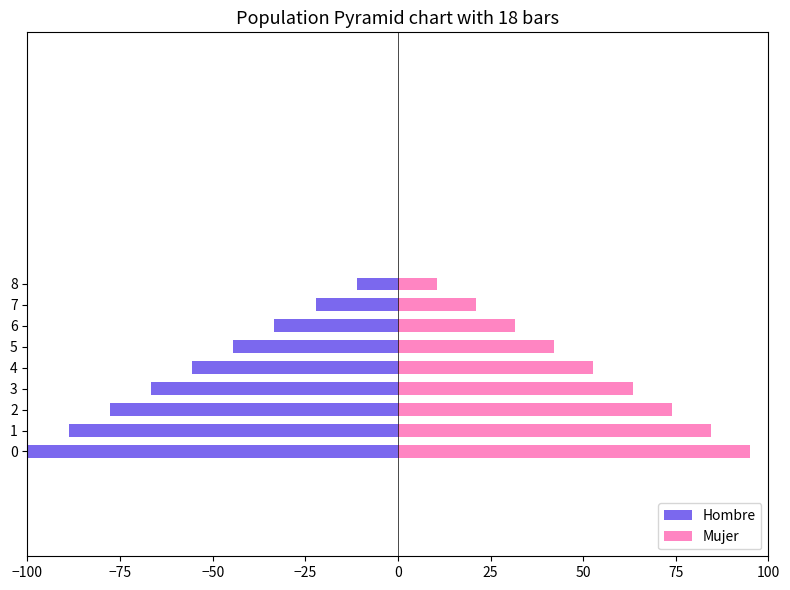

What is the difference between the maximum and minimum values in the Mujer series?

84.4